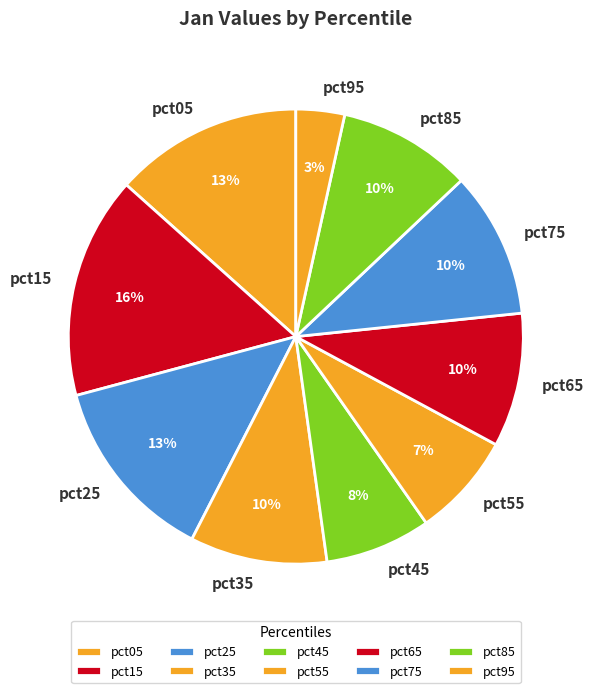

Is pct15 the majority of the pie?

No